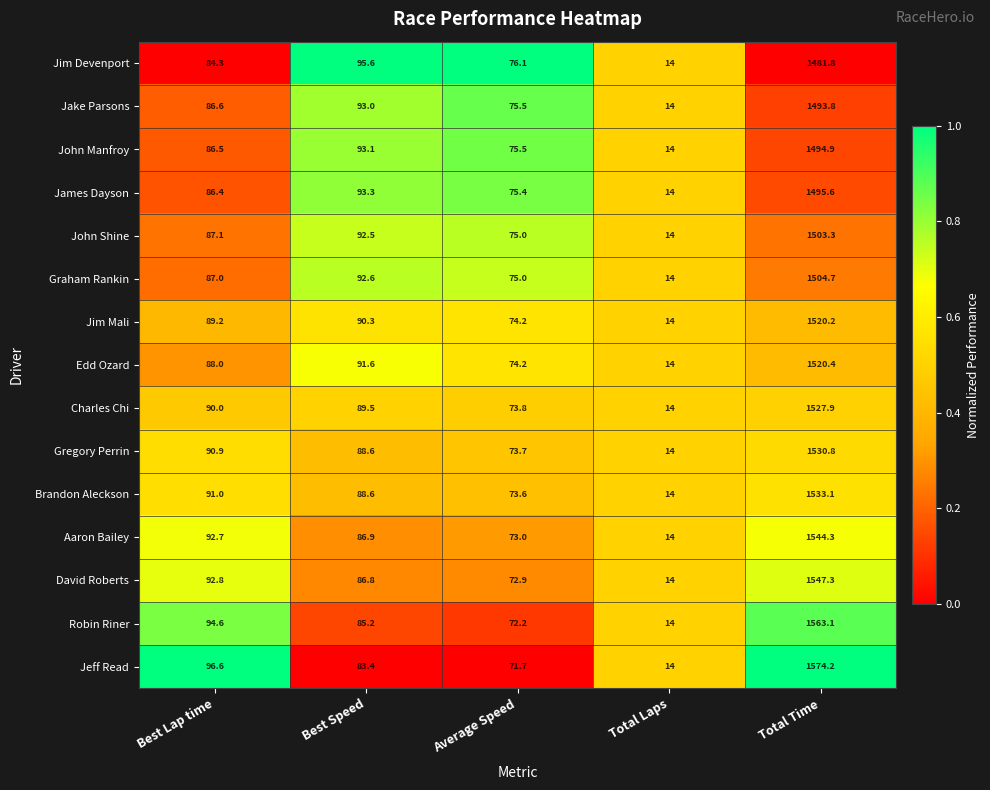

What is the difference between the highest and lowest values at Best Speed?

12.2